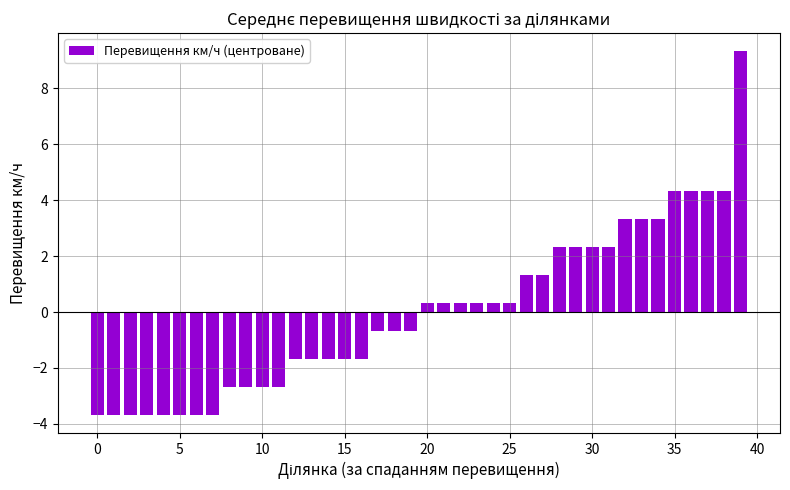

What is the greatest value displayed?

9.3